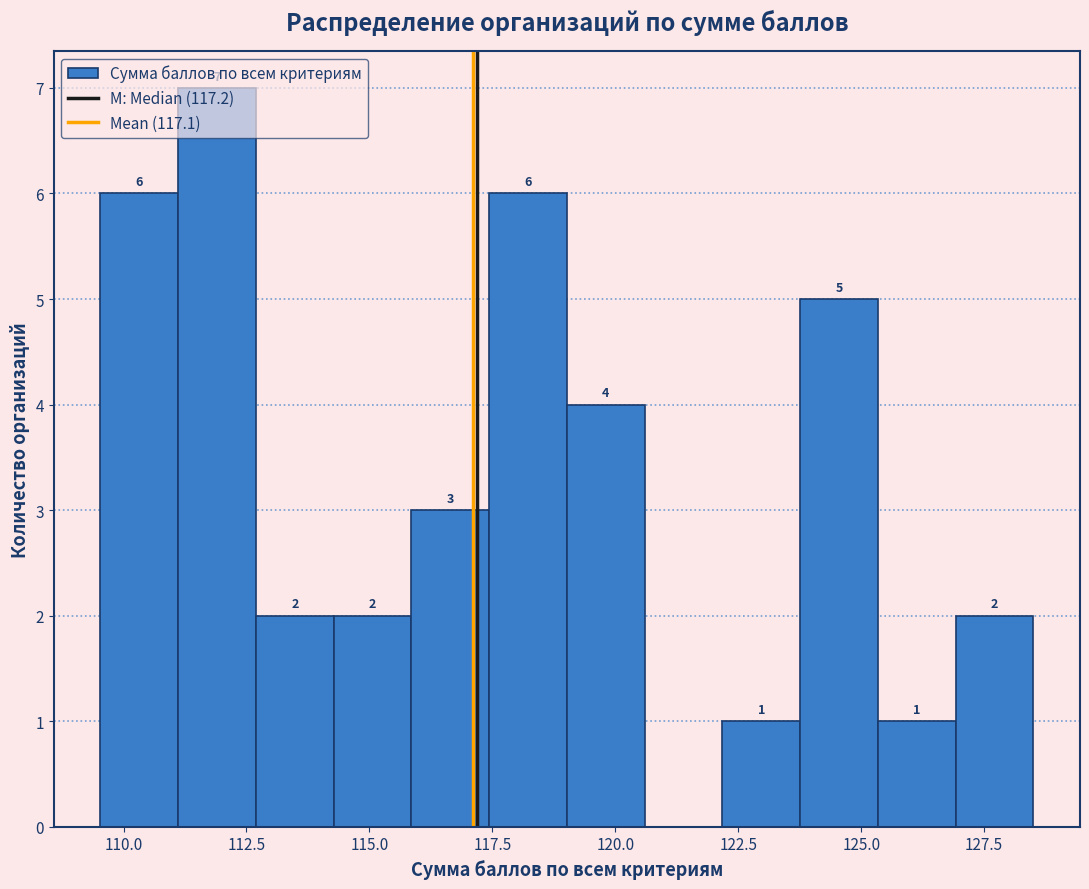

Read against the x-axis, roughly where is the centre of the tallest bar?

112.0